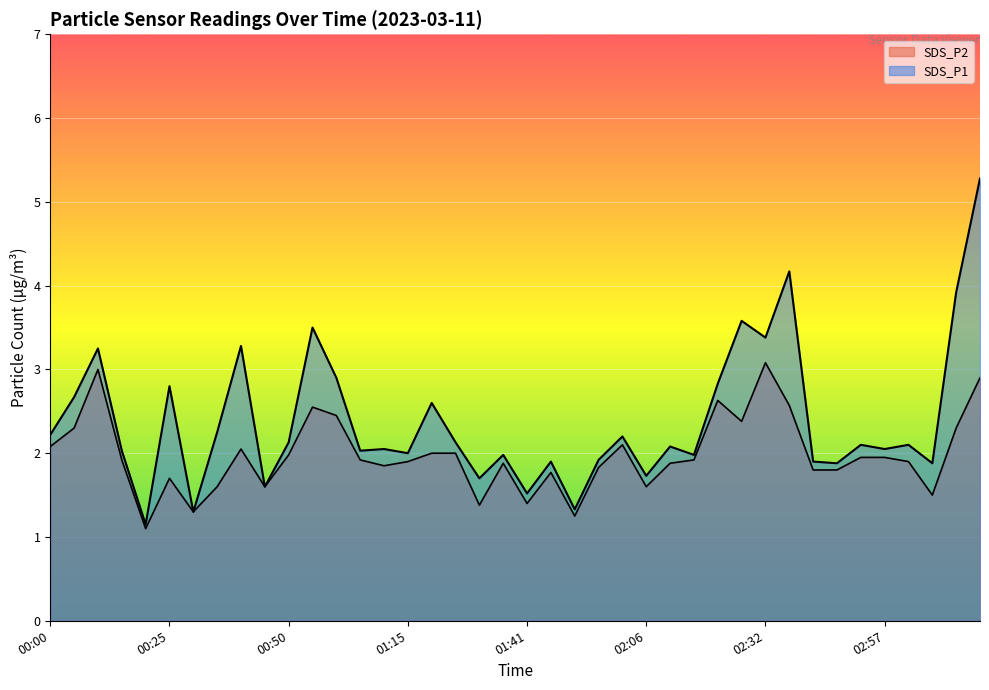

Rank the series by their average value, from highest to lowest.

SDS_P1, SDS_P2